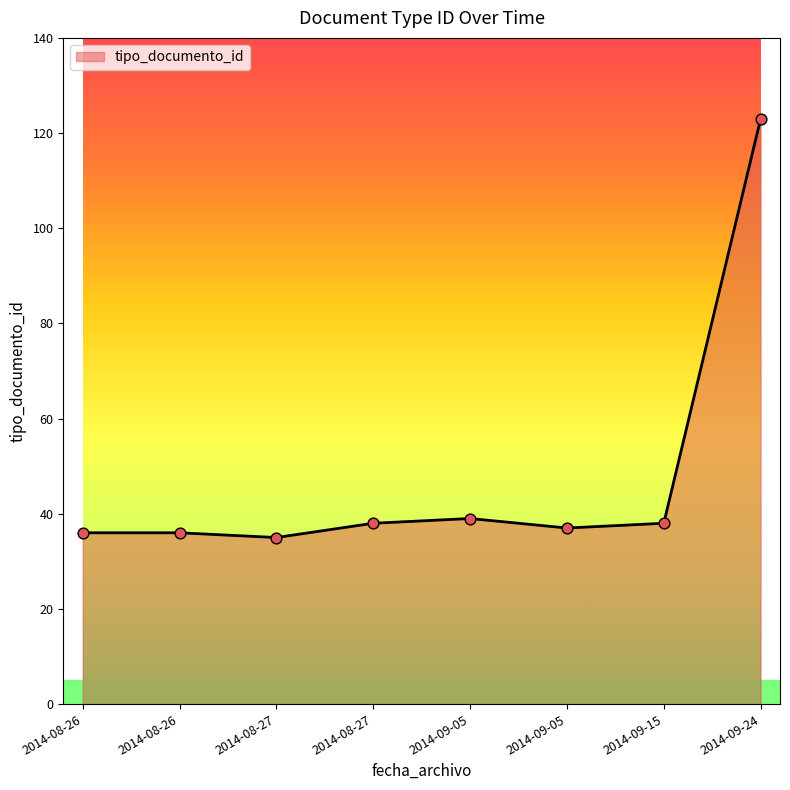

Approximately how many times larger is the value at 2014-09-15 compared to 2014-08-27?

1.0